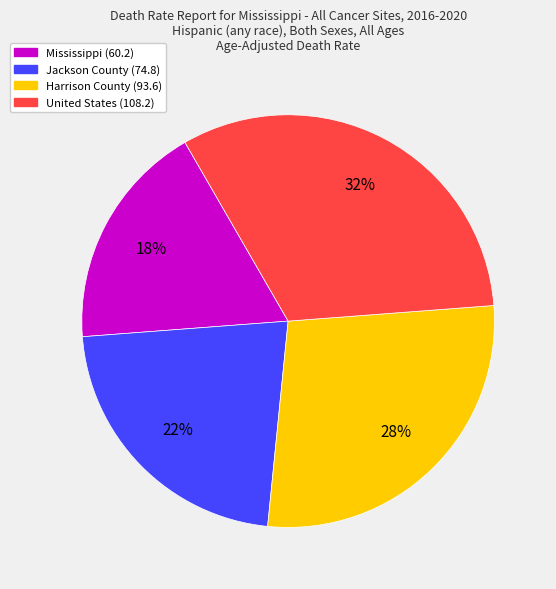

To the nearest percent, what is the average slice percentage?

25%